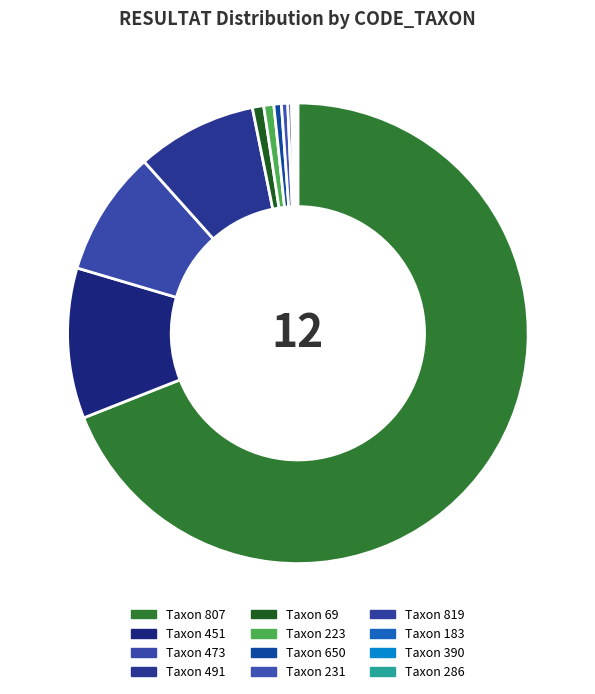

Which slice represents more than half of the pie?

Taxon 807